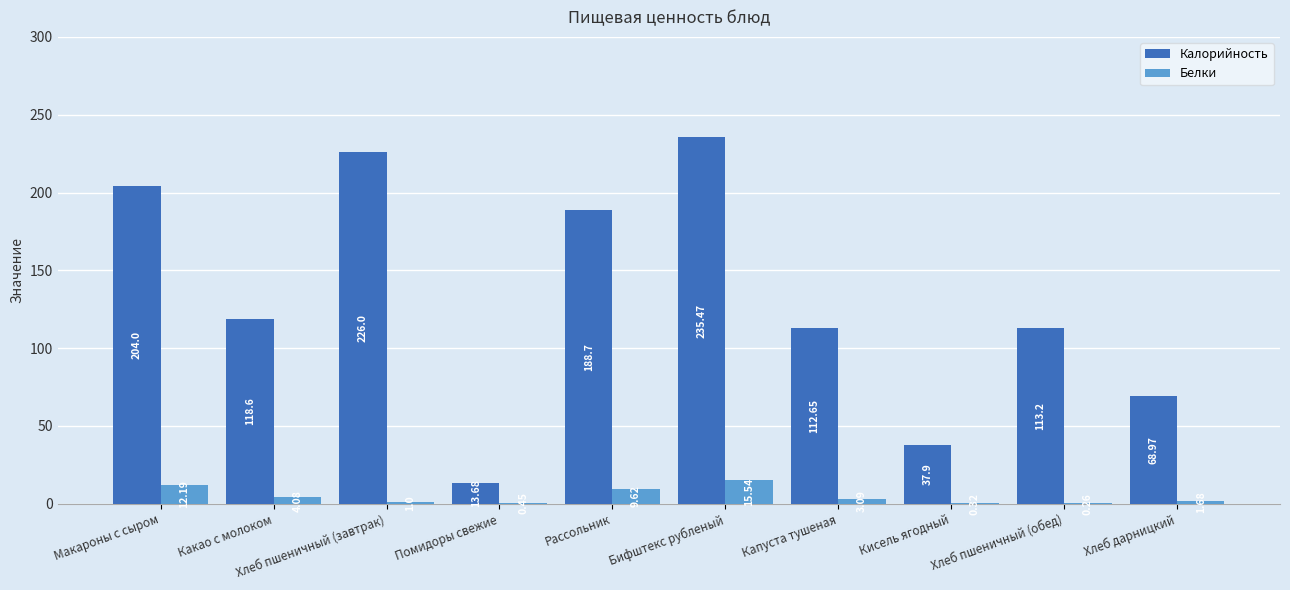

Is the value of Белки at Капуста тушеная greater than the value of Калорийность at Хлеб дарницкий?

No